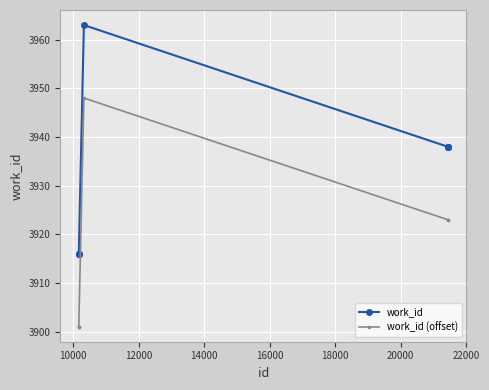

Count the number of categories in the chart.

7